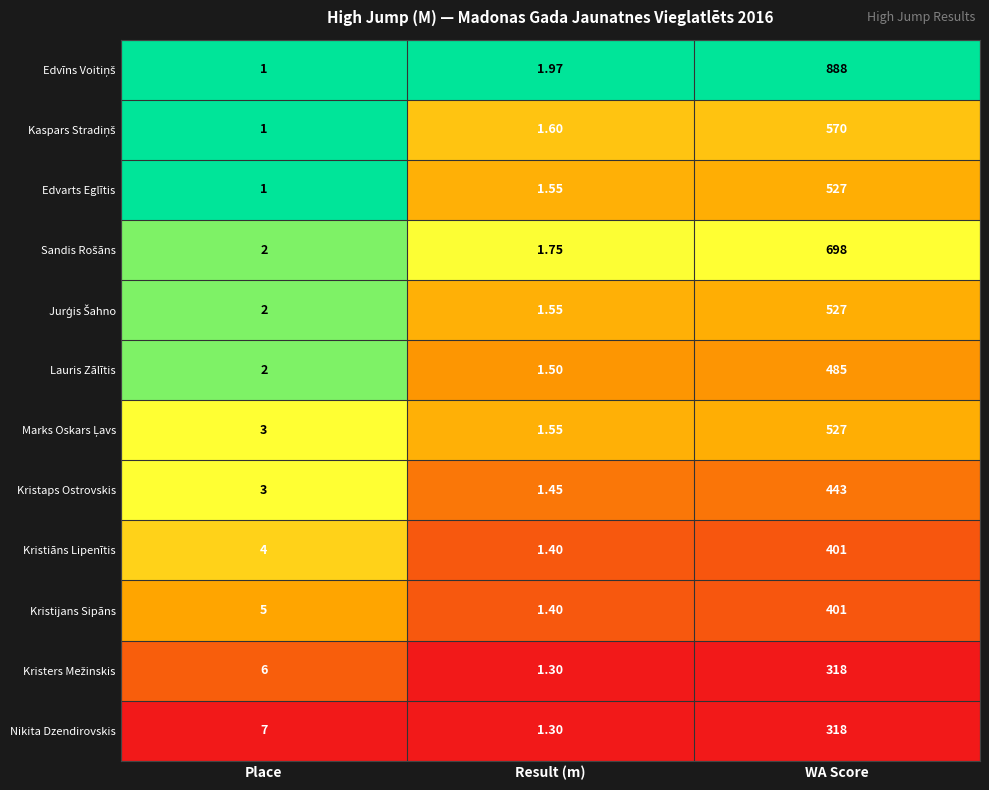

Where is Edvarts Eglītis nearest to the value 264?

Result (m)